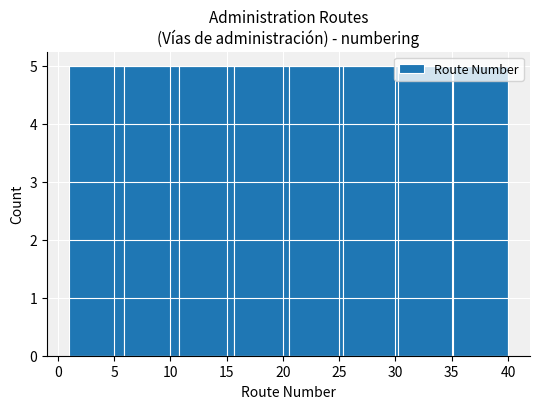

What is the height of the bar covering 20.5 to 25.5 on the x-axis? Neither the bar edges nor the heights are printed on the chart, so give them approximately, as read against the axes.

5